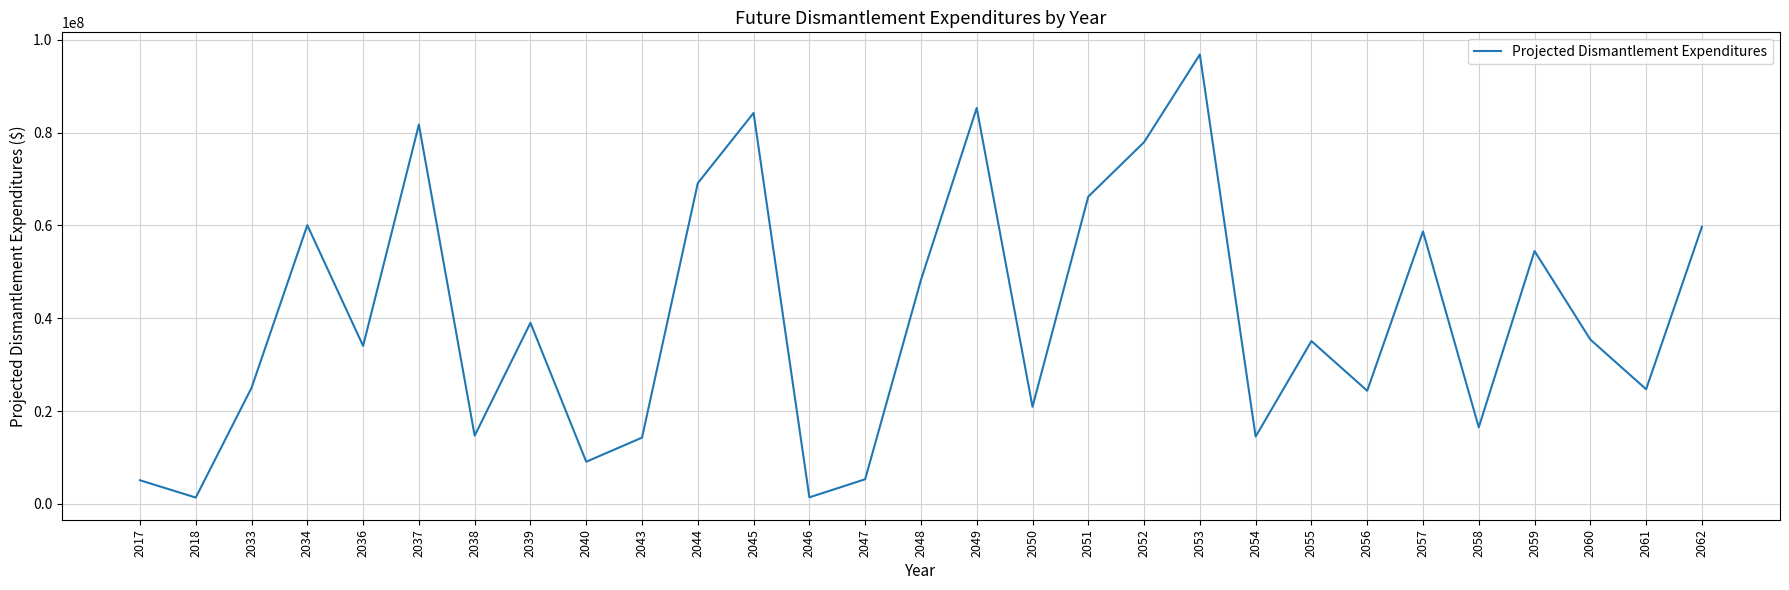

What is the sum of the values at 2047 and 2058?

21807650.3